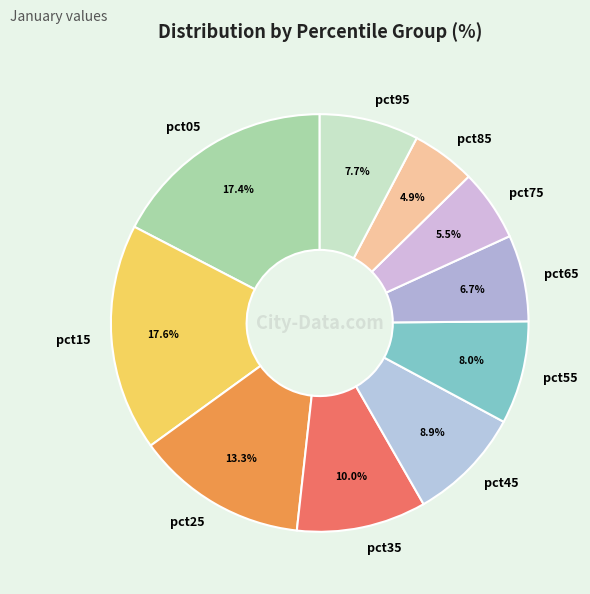

To the nearest percent, what is the average slice percentage?

10%